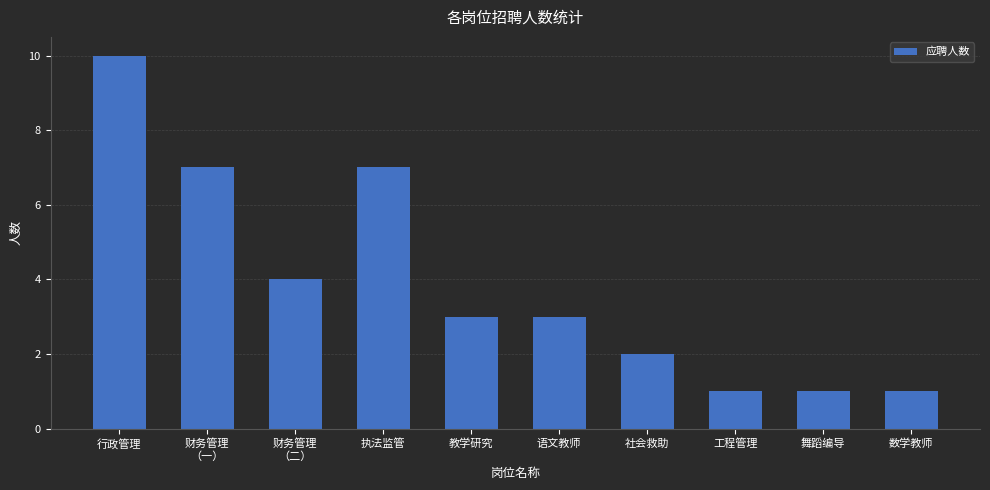

At which label is the value closest to 5?

财务管理
（二）